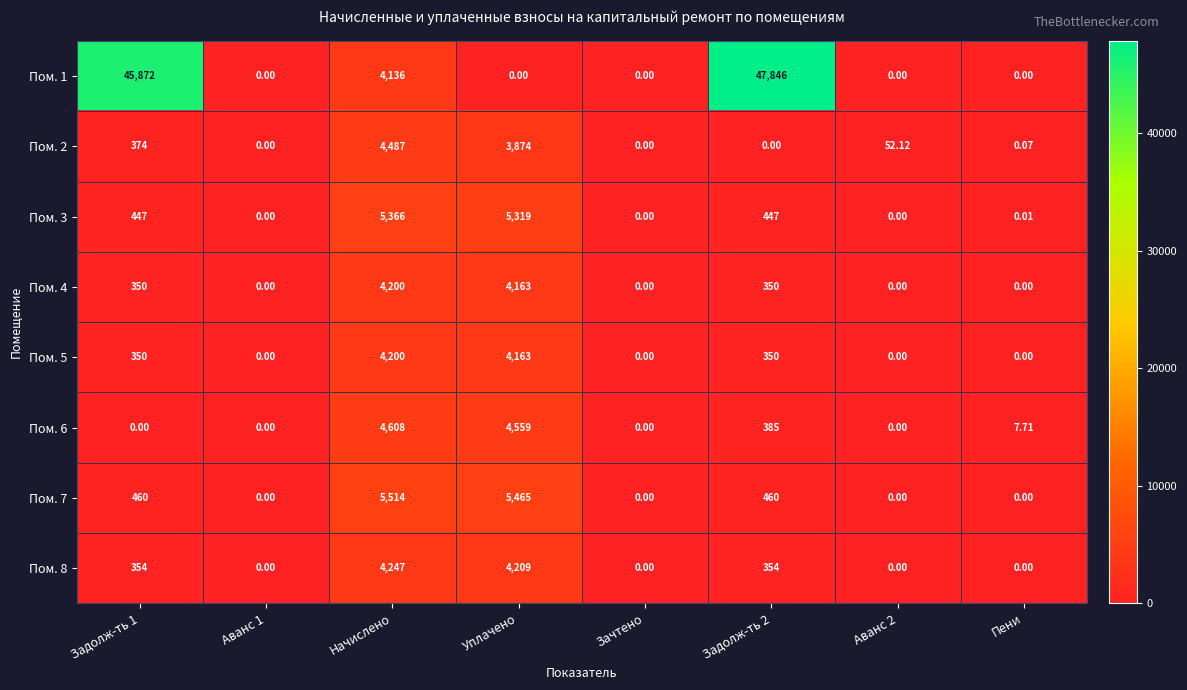

What is the greatest value displayed?

47846.0